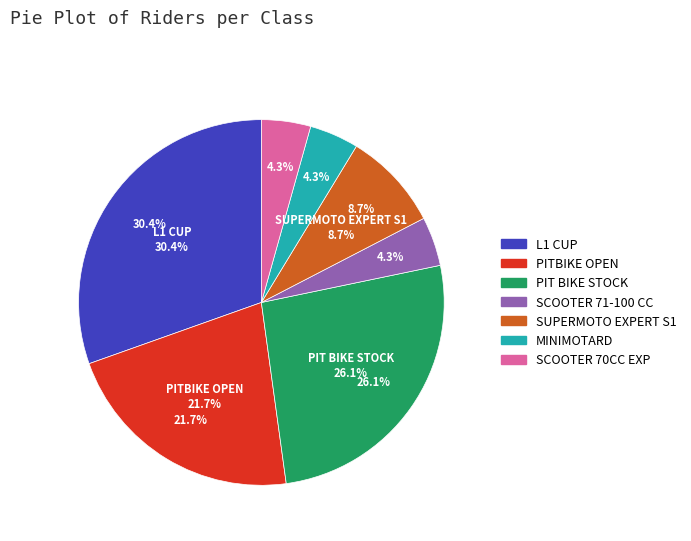

Does SCOOTER 70CC EXP account for over 50% of the chart?

No